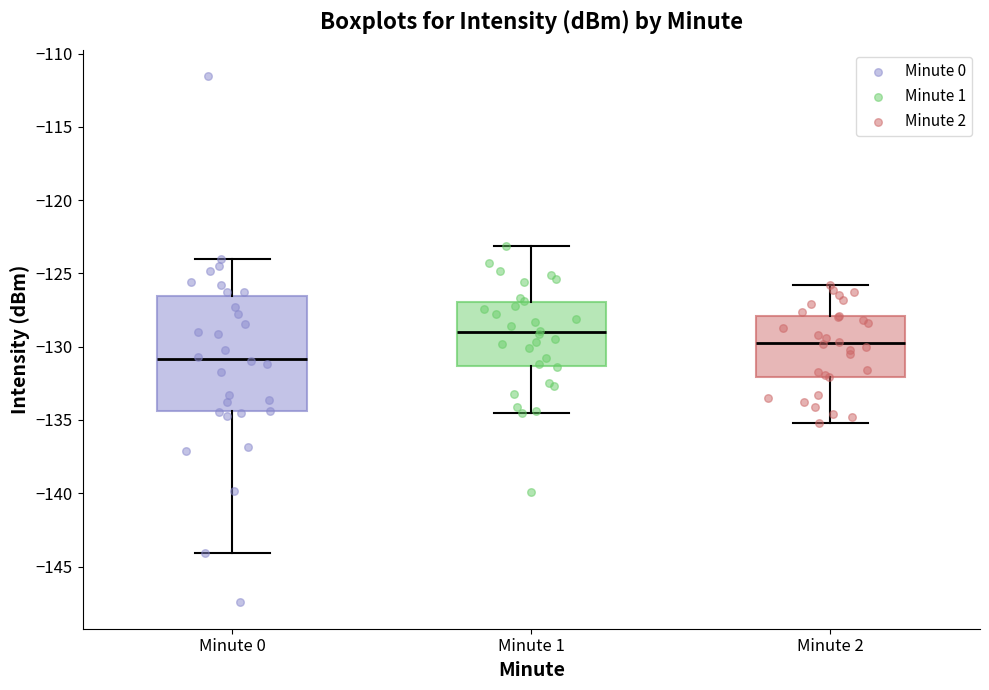

Reading left to right, read every box against the y-axis: the position of its median line, the range the box covers, and the ends of its whiskers. The values are not printed on the chart, so give them approximately, as read against the axis.

Minute 0: median -131.0, box -134.5 to -126.5, whiskers -144.0 to -124.0
Minute 1: median -129.0, box -131.5 to -127.0, whiskers -134.5 to -123.0
Minute 2: median -129.5, box -132.0 to -128.0, whiskers -135.0 to -126.0